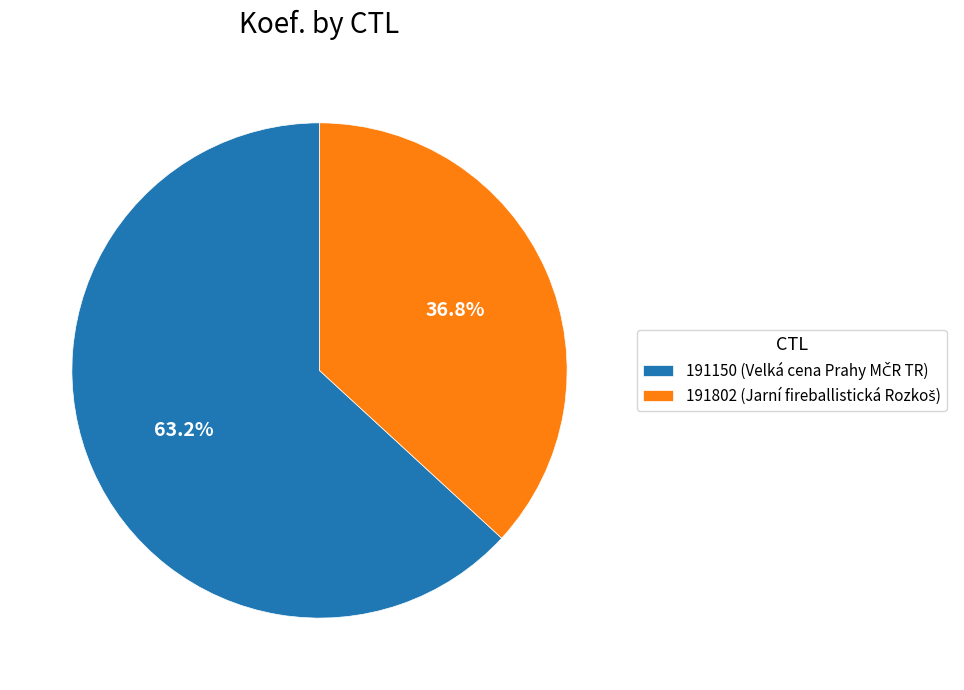

Rank the categories by value from highest to lowest.

191150, 191802